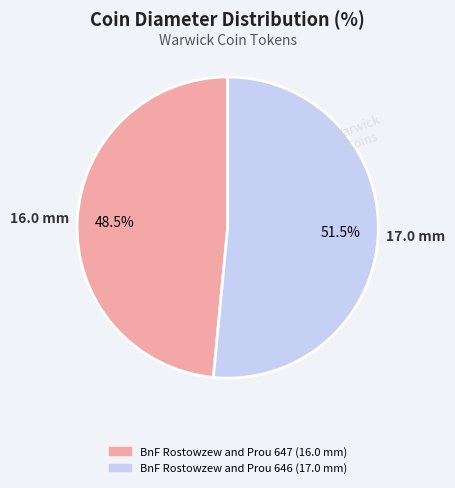

Approximately how many times larger is the value at BnF Rostowzew and Prou 647 compared to BnF Rostowzew and Prou 646?

0.9